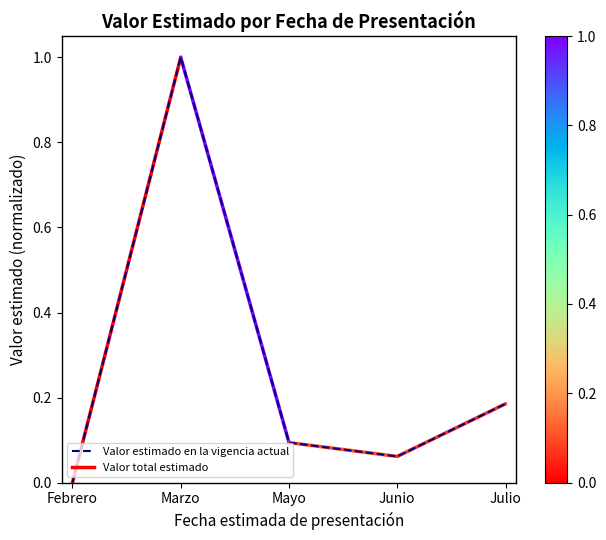

Rank the categories by value from highest to lowest.

Marzo, Julio, Mayo, Junio, Febrero